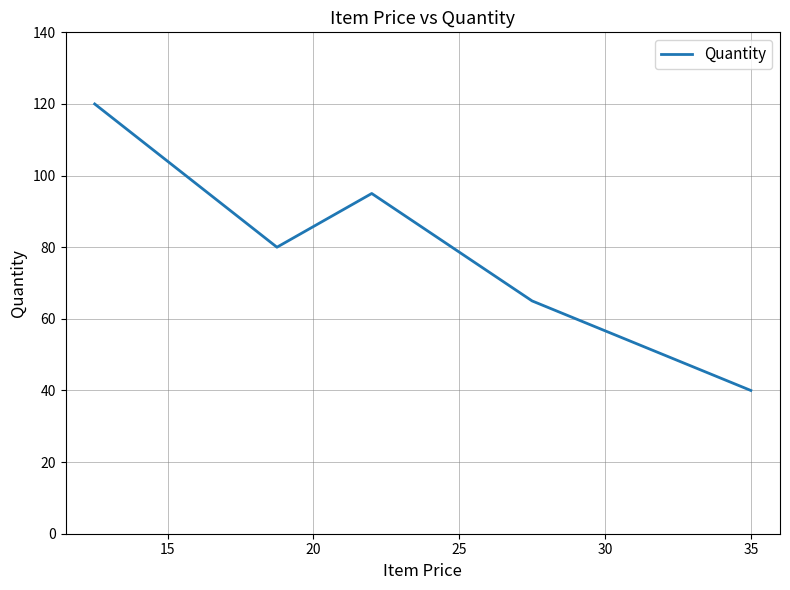

What is the minimum value shown in the chart?

40